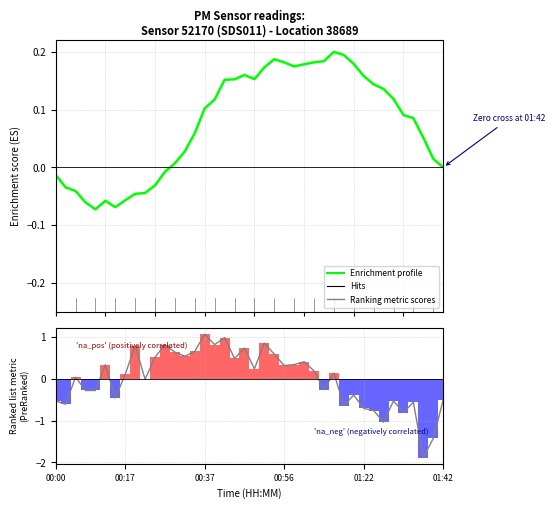

How many bars are there in each group?

2